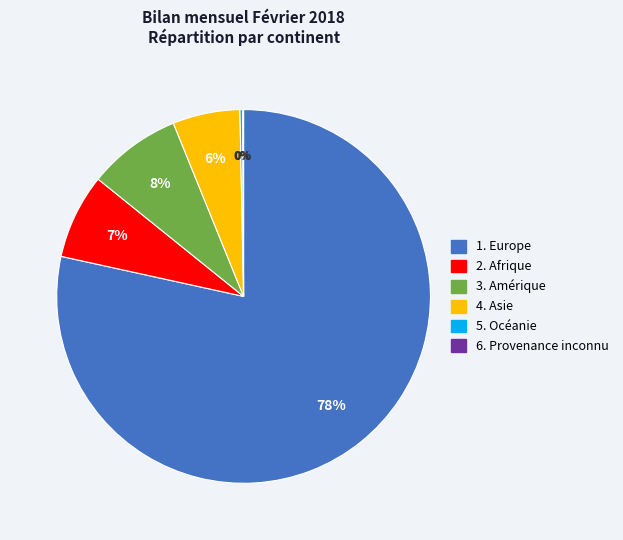

To the nearest percent, what is the average slice percentage?

17%